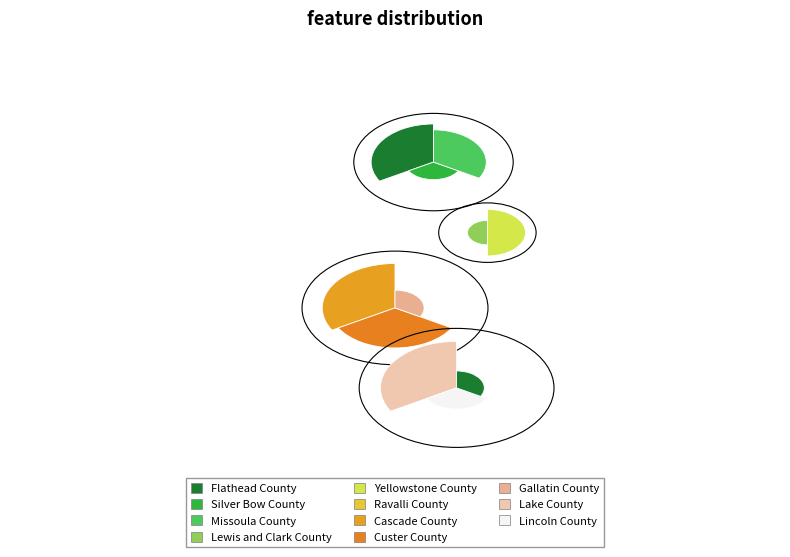

Which category has the biggest portion of the pie?

Yellowstone County